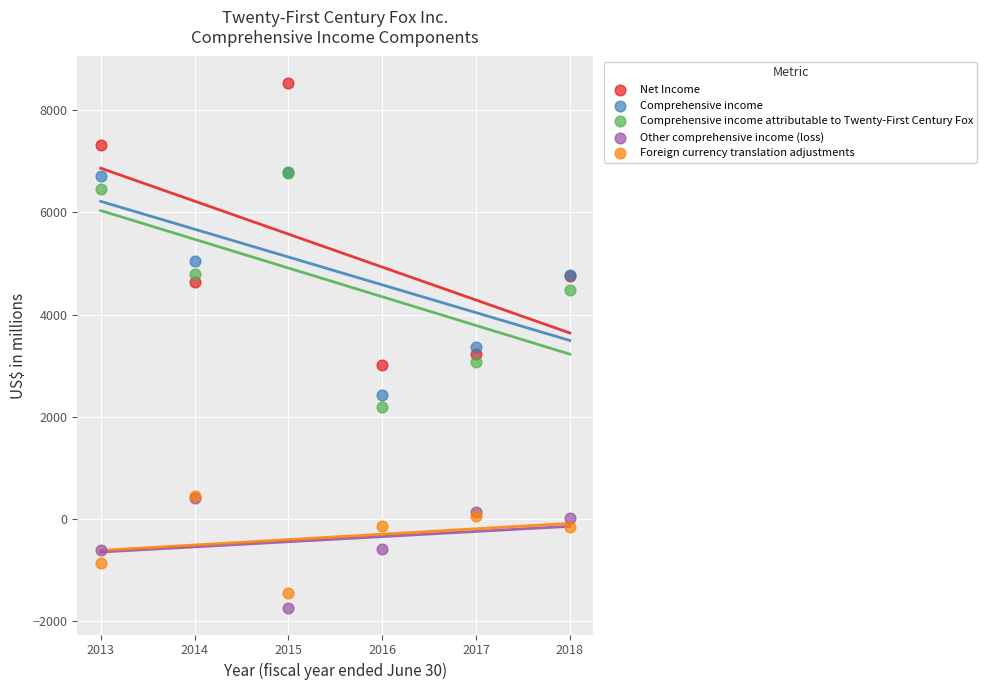

Which series contains the highest Y value?

Net Income